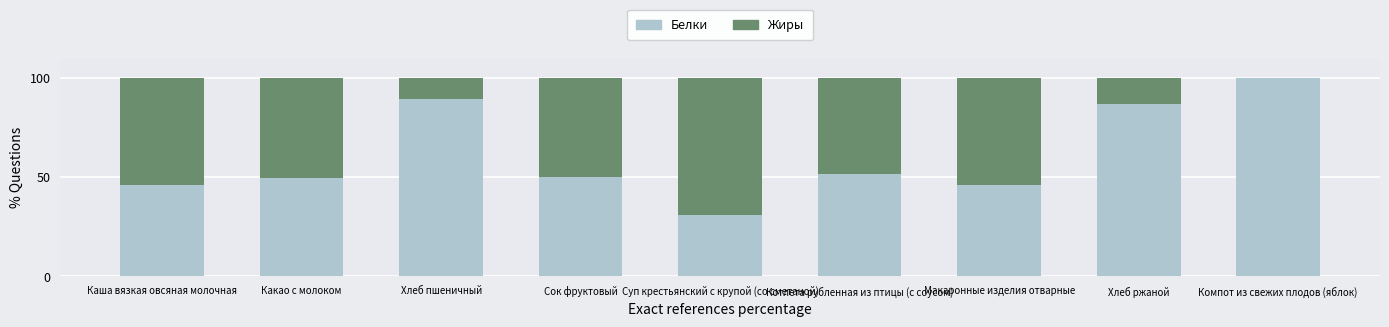

How many distinct data groups are displayed?

2